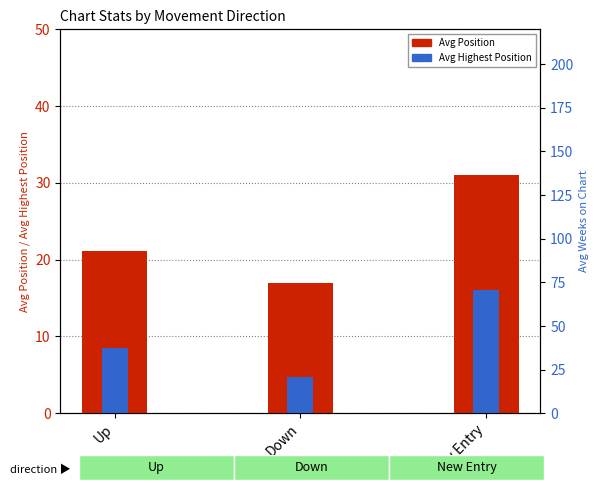

Reading right to left, transcribe all the data shown in this chart.

Avg Position: 31.0	17.0	21.1
Avg Highest Position: 16.0	4.7	8.5